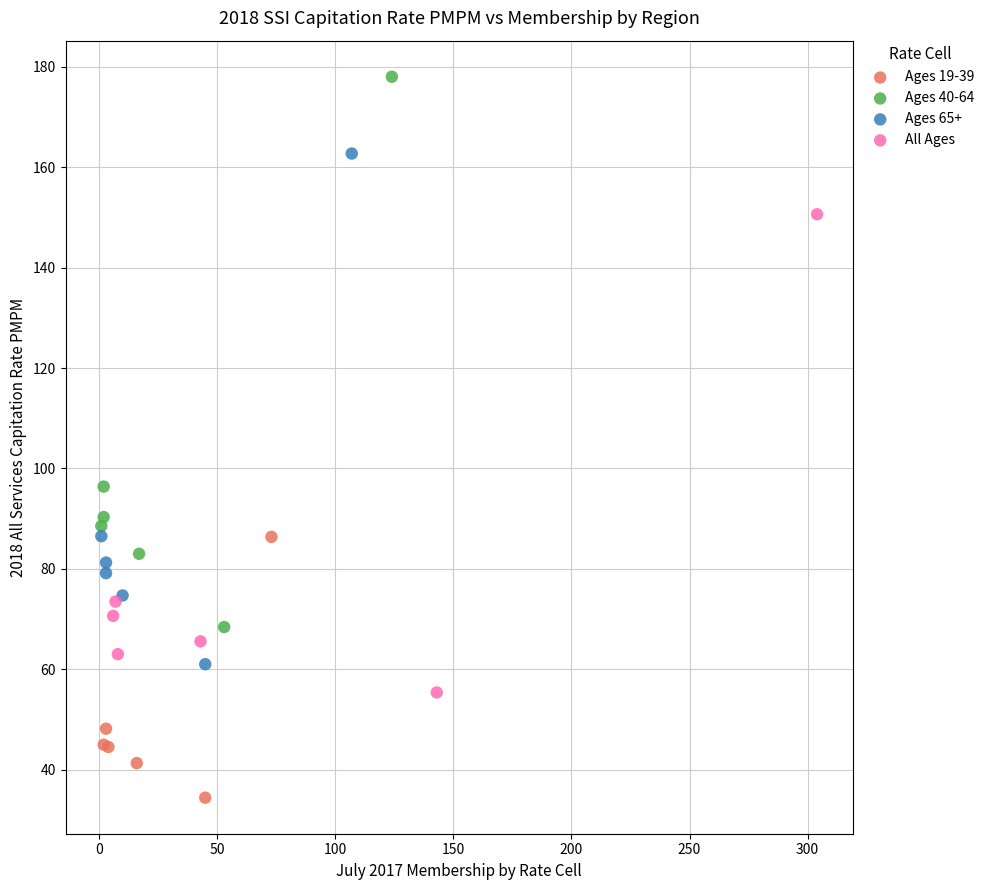

Which series reaches the minimum Y coordinate?

Ages 19-39